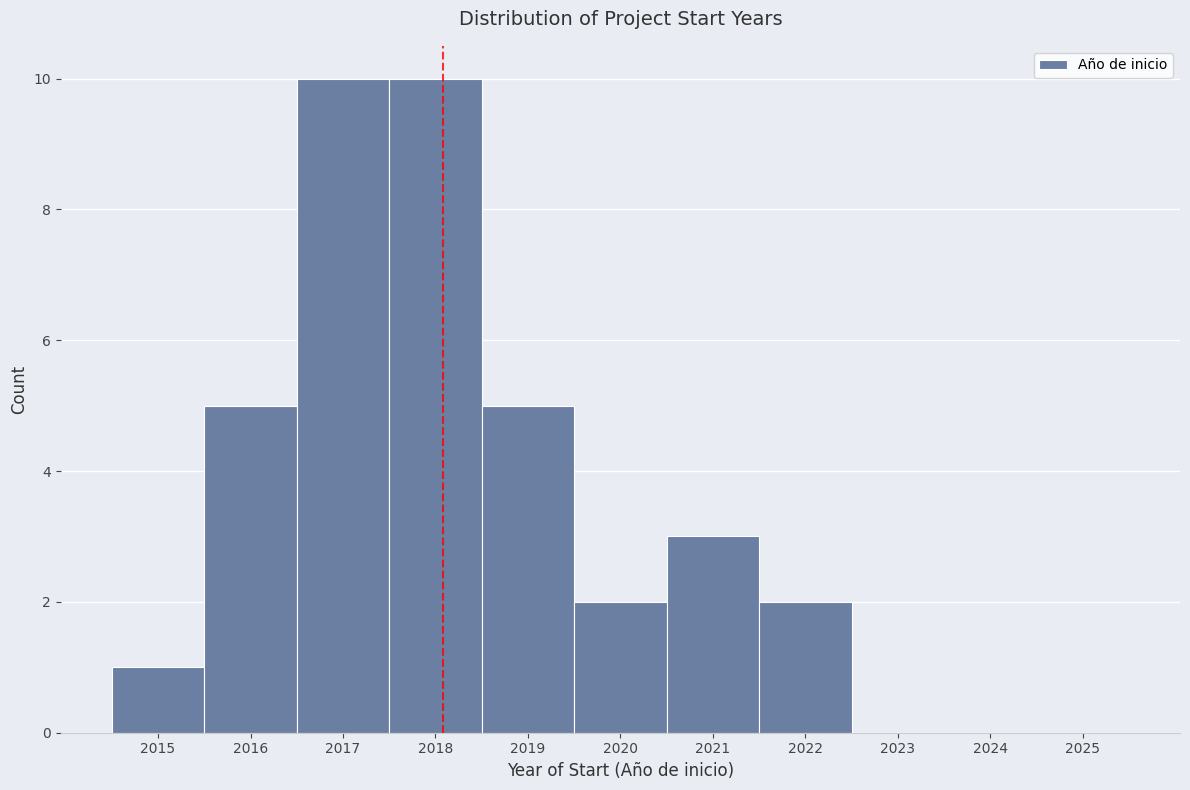

Reading left to right, list every bar in this chart as the range it spans on the x-axis followed by its height. The values are not printed on the chart, so give them approximately, as read against the axis.

2014.5 to 2015.5: 1
2015.5 to 2016.5: 5
2016.5 to 2017.5: 10
2017.5 to 2018.5: 10
2018.5 to 2019.5: 5
2019.5 to 2020.5: 2
2020.5 to 2021.5: 3
2021.5 to 2022.5: 2
2022.5 to 2023.5: 0
2023.5 to 2024.5: 0
2024.5 to 2025.5: 0